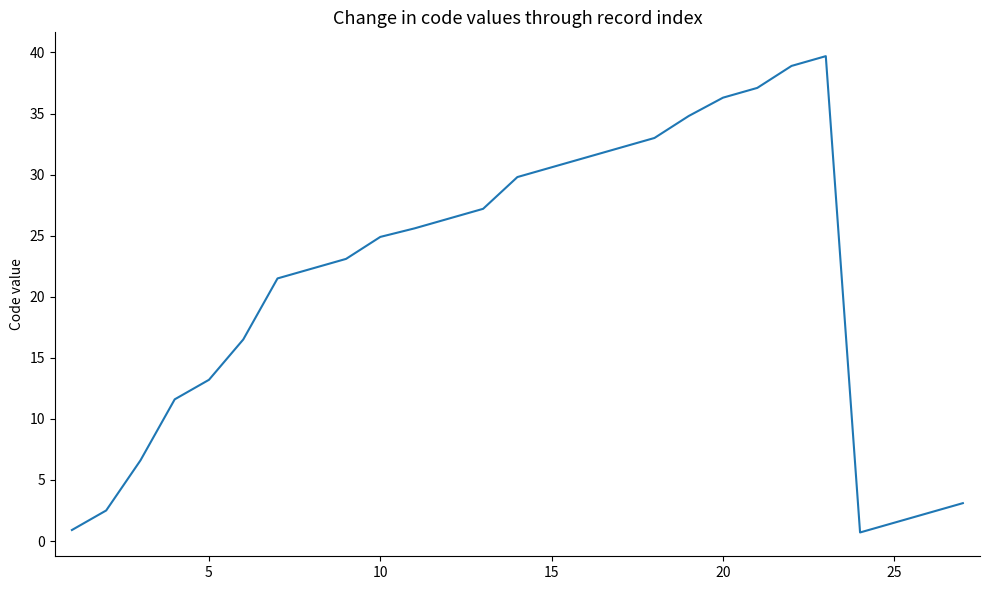

What is the difference between the maximum and minimum values?

39.0